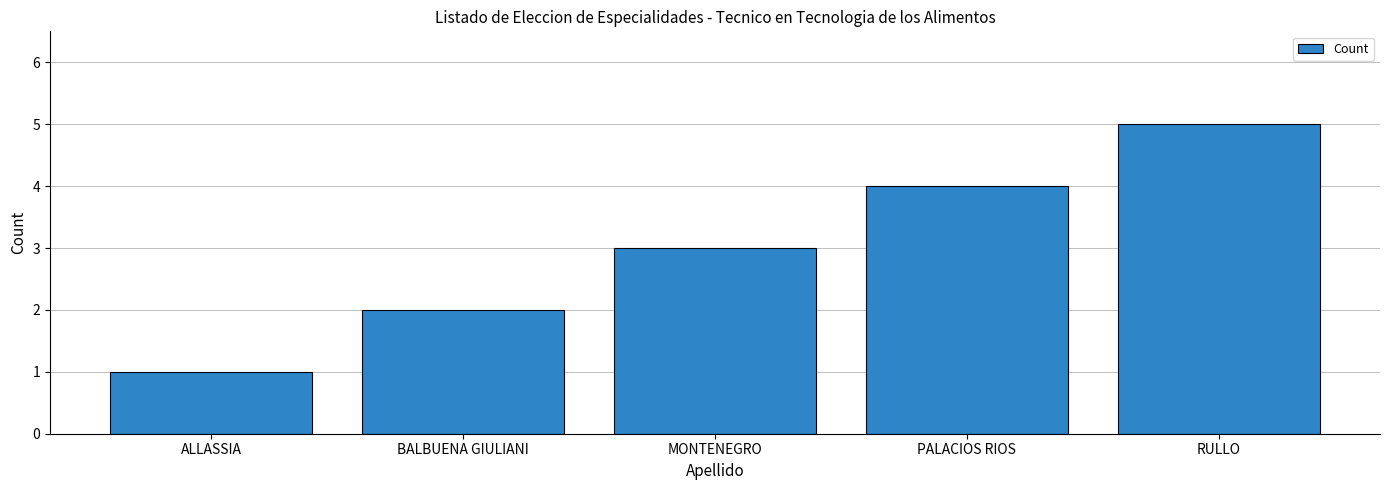

Rank the categories by value from lowest to highest.

ALLASSIA, BALBUENA GIULIANI, MONTENEGRO, PALACIOS RIOS, RULLO